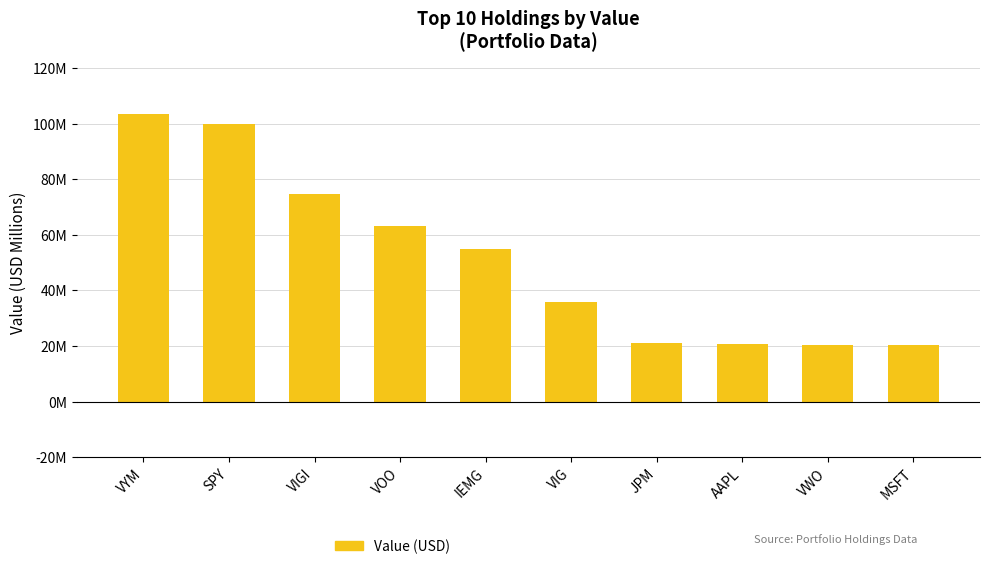

What is the ratio of the value at VOO to the value at IEMG?

1.2